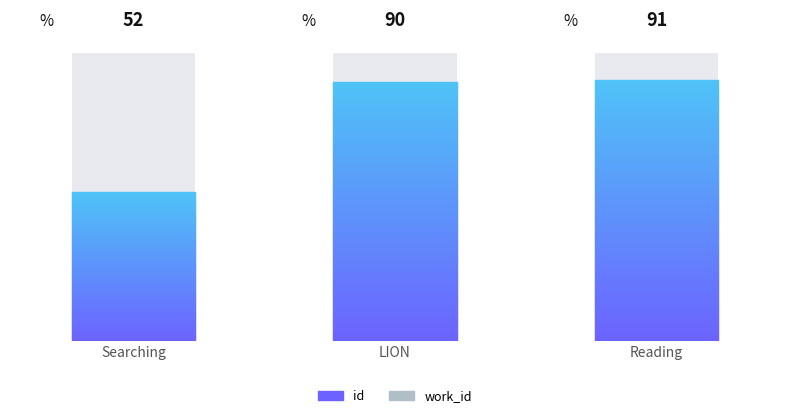

What are all the series names shown in the legend?

id, work_id